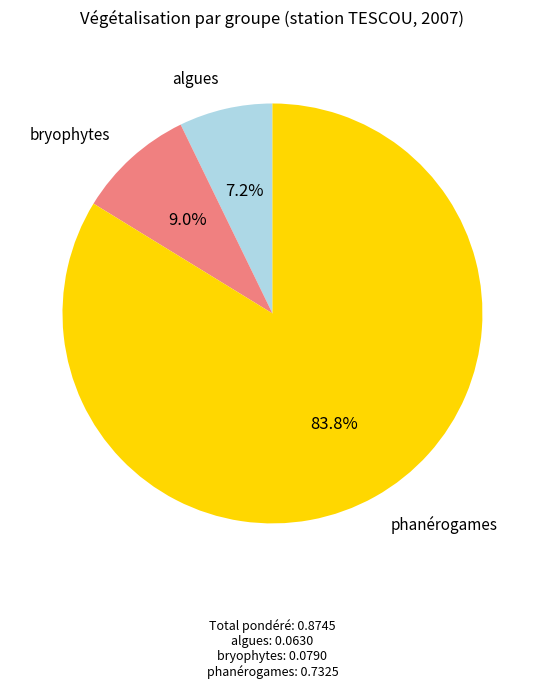

Is there any slice that represents more than half of the pie?

Yes